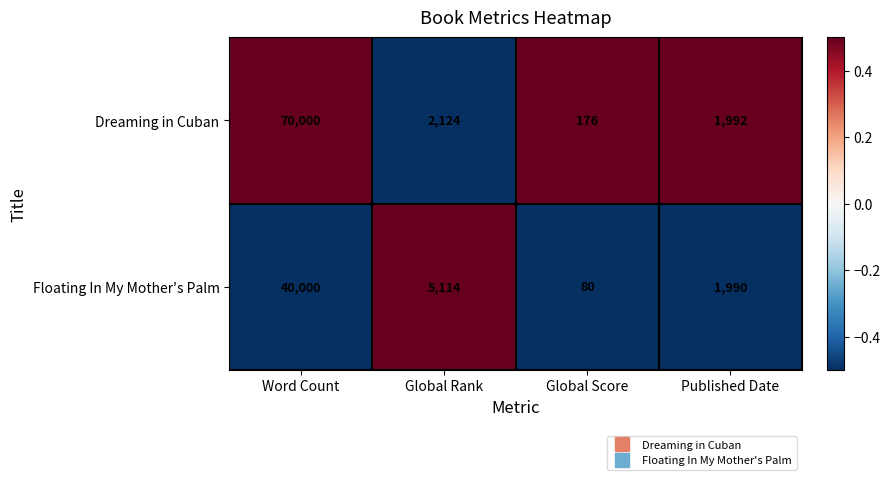

Which category has the highest value across all series?

Word Count